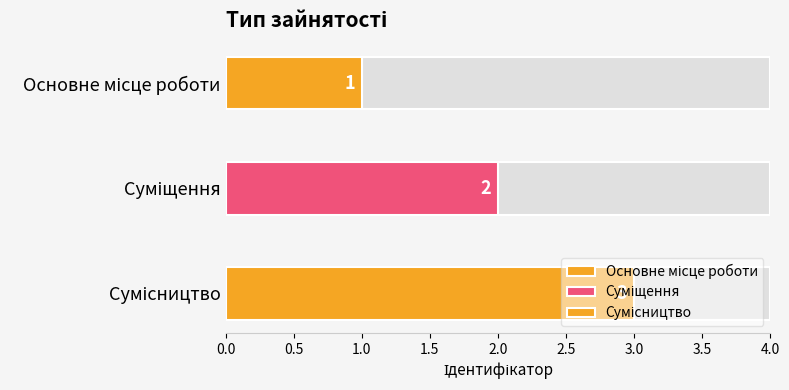

The chart shows a value of 3 at Сумісництво. True or false?

True